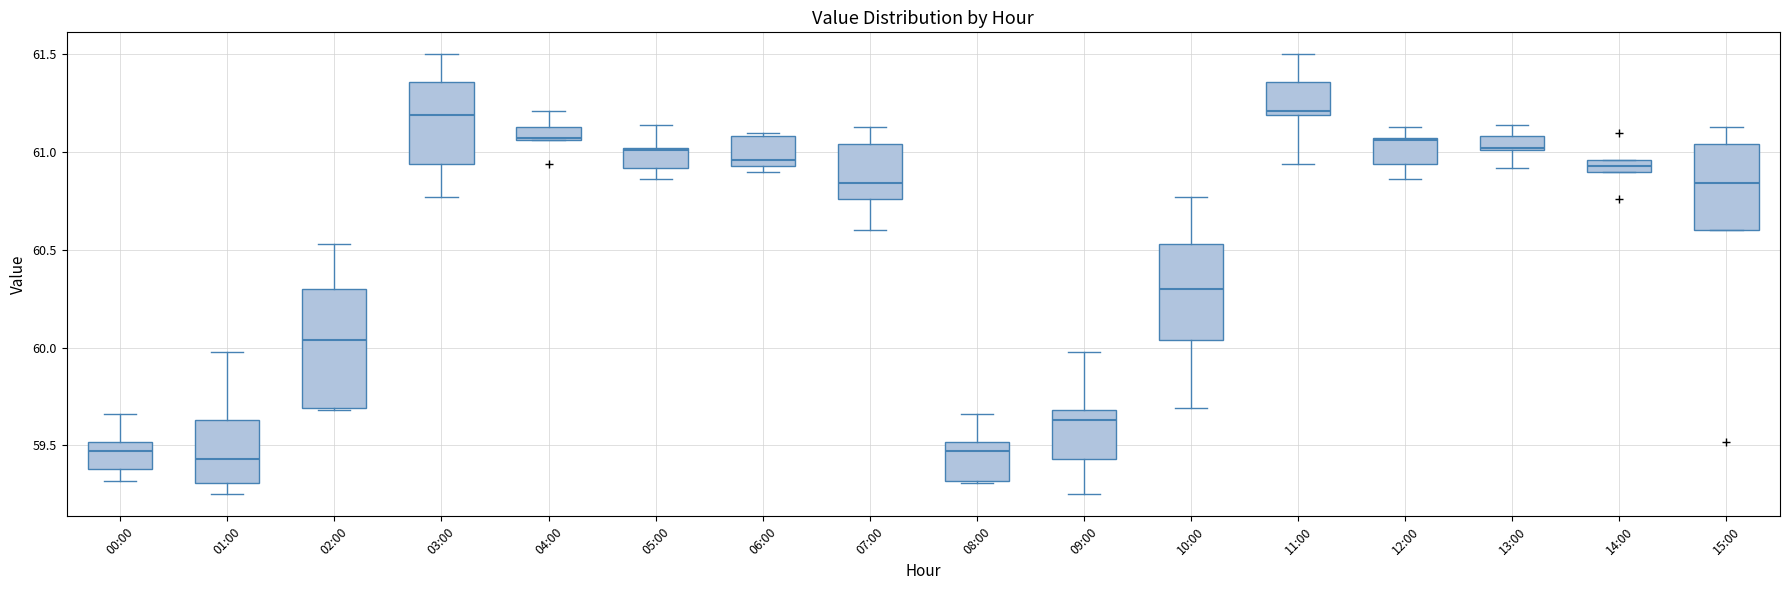

Which box is the tallest, from its lower edge to its upper edge?

02:00